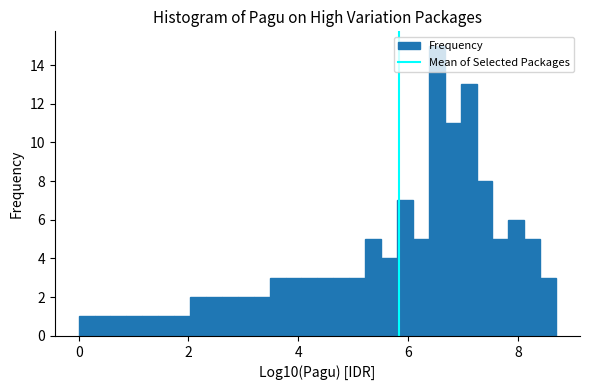

Around what value on the x-axis is the tallest bar? Give the approximate position of its centre, as read against the axis.

6.6